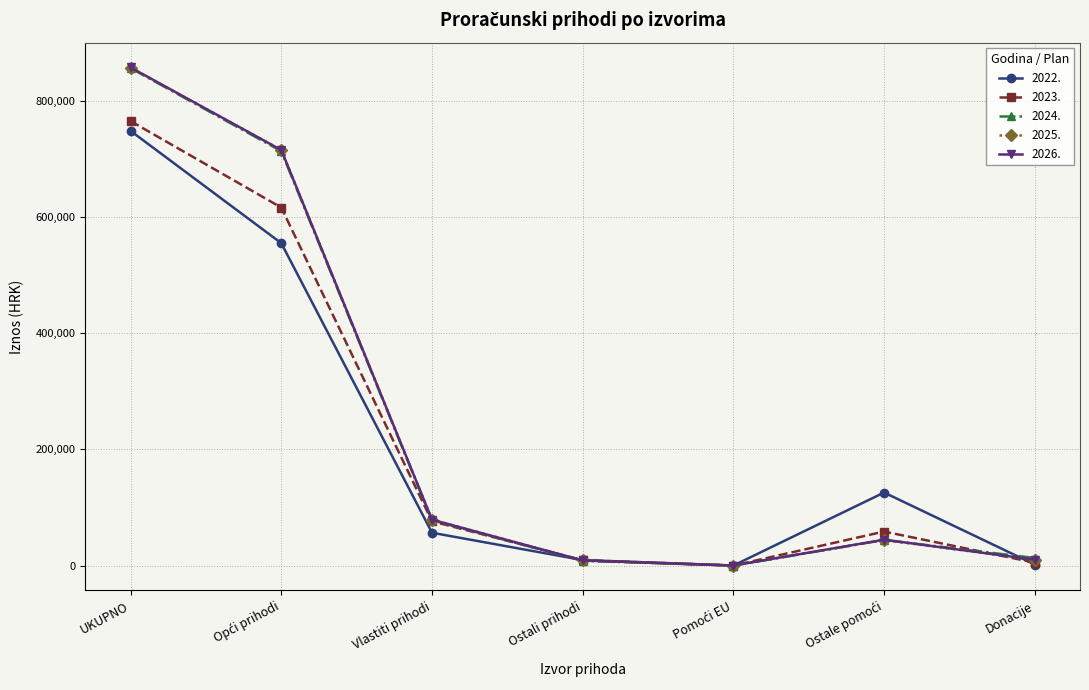

At which category is the sum across all series the highest?

UKUPNO